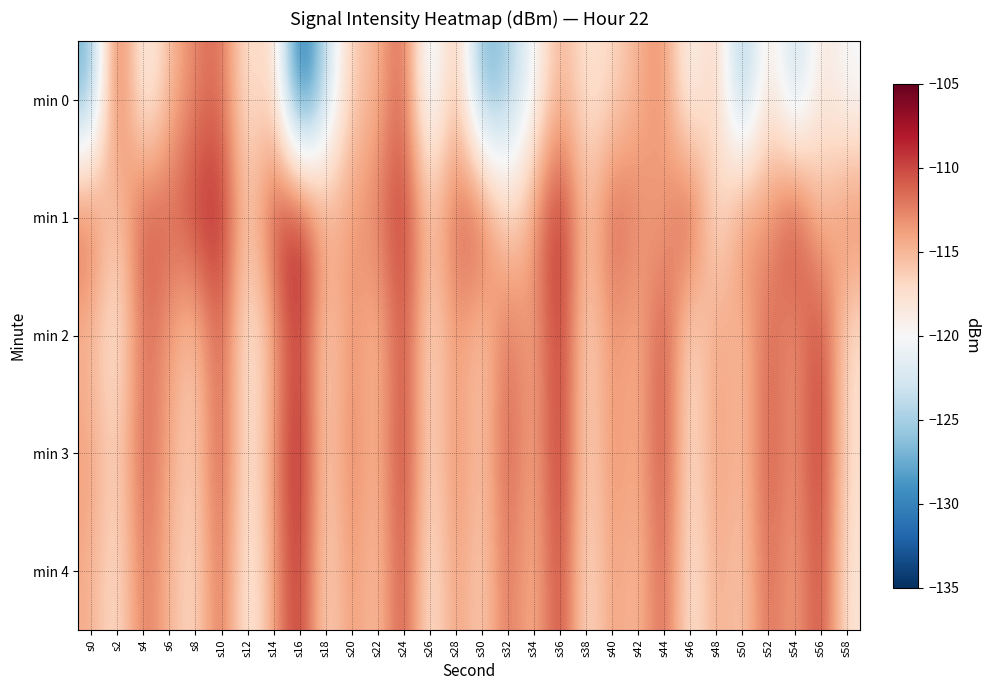

What is the minimum value shown in the chart?

-133.2